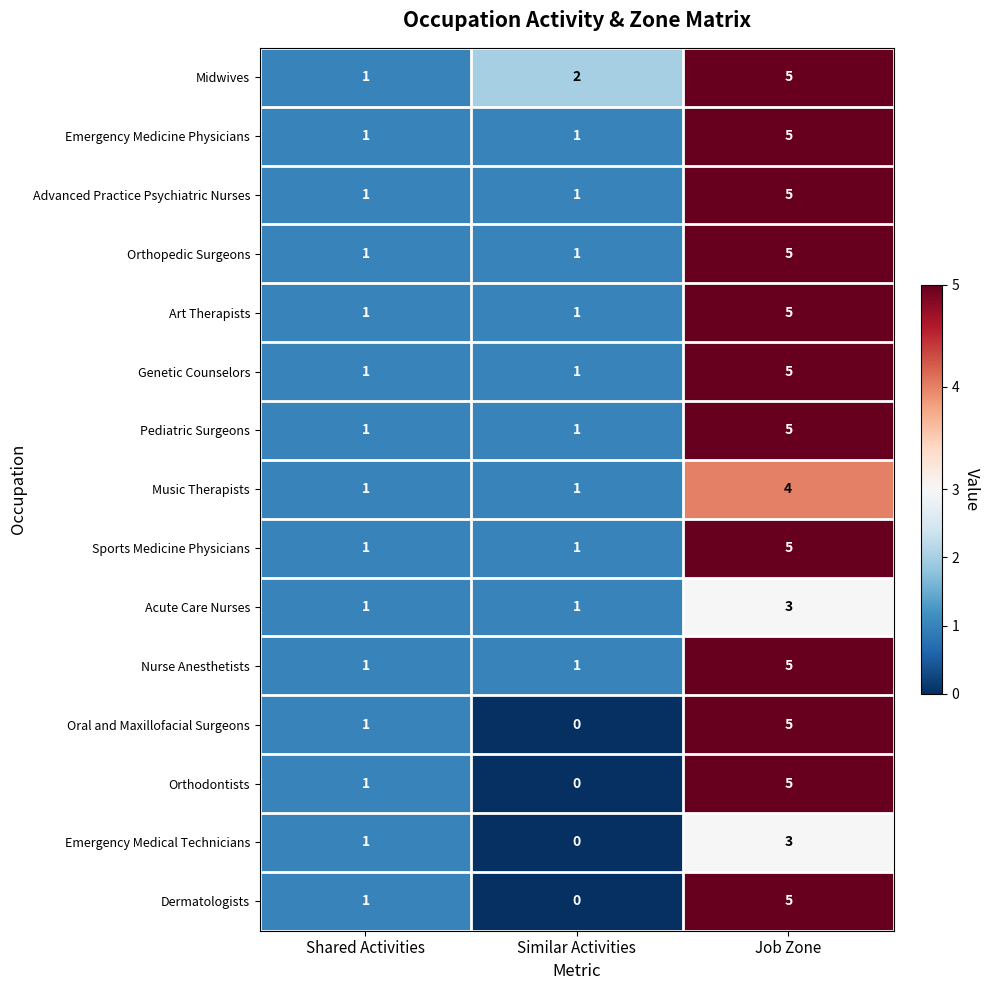

The Orthopedic Surgeons series shows 2 at Shared Activities. True or false?

False